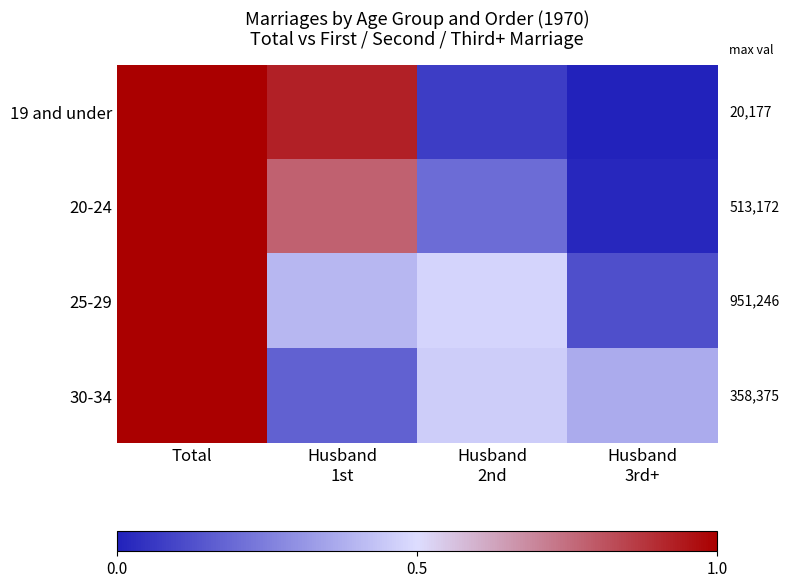

Reading right to left, transcribe all the data shown in this chart.

19 and under: Husband
3rd+=0.0	Husband
2nd=0.1	Husband
1st=0.9	Total=1.0
20-24: Husband
3rd+=0.0	Husband
2nd=0.2	Husband
1st=0.8	Total=1.0
25-29: Husband
3rd+=0.1	Husband
2nd=0.5	Husband
1st=0.4	Total=1.0
30-34: Husband
3rd+=0.4	Husband
2nd=0.5	Husband
1st=0.2	Total=1.0